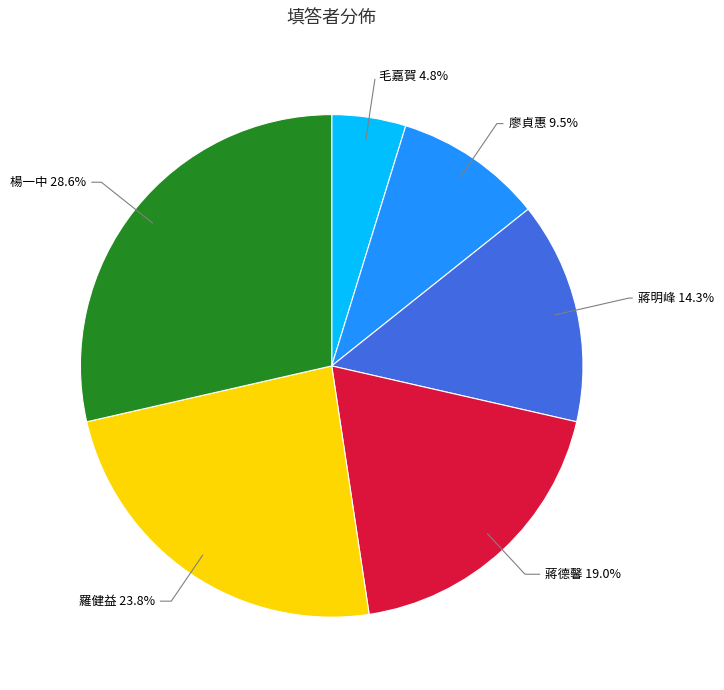

Is there any slice that represents more than half of the pie?

No